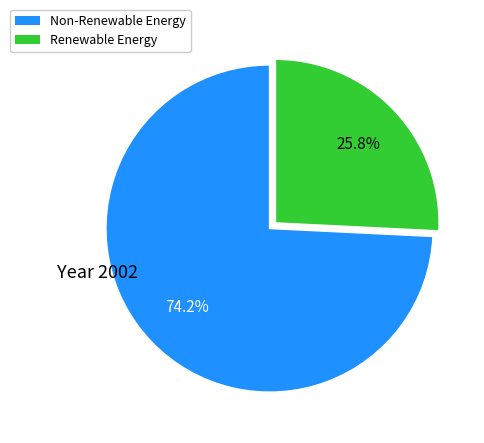

Does any single category account for the majority?

Yes